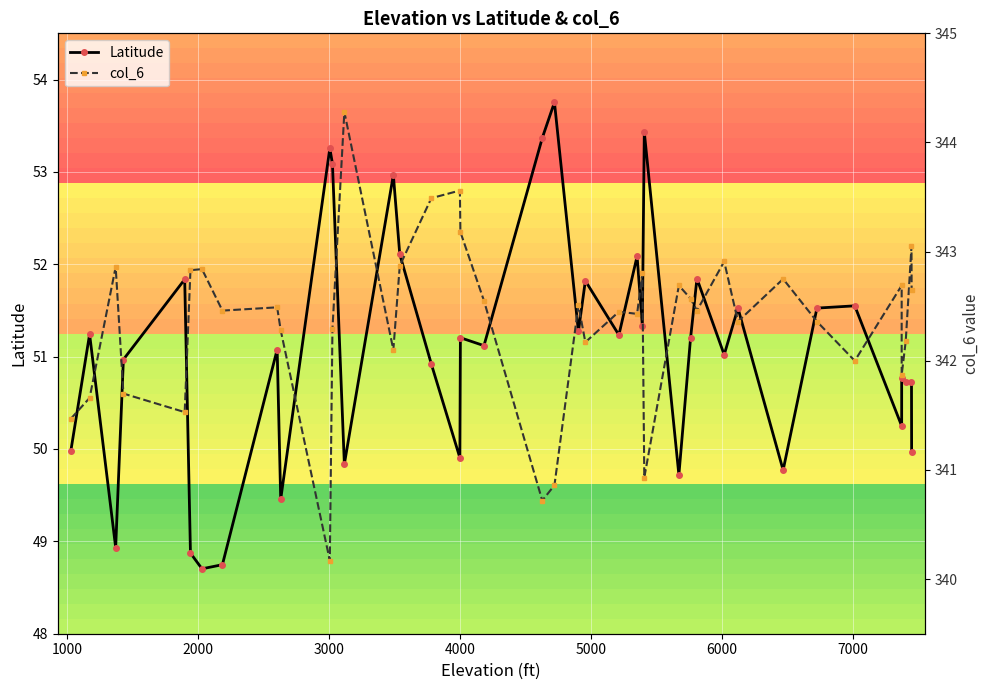

List the series in order of their peak value, highest first.

col_6, Latitude